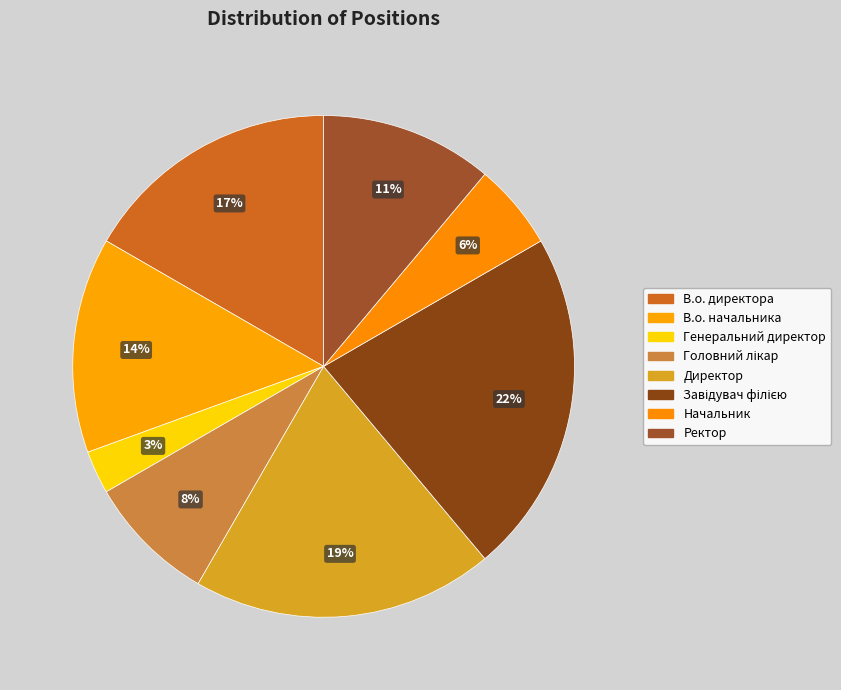

What is the ratio of the value at Завідувач філією to the value at Начальник?

4.0